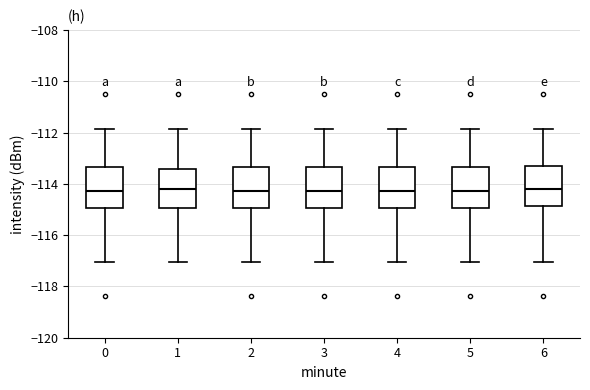

Reading left to right, transcribe this box plot: for each box, give where its median line is, the range the box spans, and where its two whiskers end, as read against the y-axis. The values are not printed on the chart, so give them approximately, as read against the axis.

0: median -114.2, box -115.0 to -113.4, whiskers -117.0 to -111.8
1: median -114.2, box -115.0 to -113.4, whiskers -117.0 to -111.8
2: median -114.2, box -115.0 to -113.4, whiskers -117.0 to -111.8
3: median -114.2, box -115.0 to -113.4, whiskers -117.0 to -111.8
4: median -114.2, box -115.0 to -113.4, whiskers -117.0 to -111.8
5: median -114.2, box -115.0 to -113.4, whiskers -117.0 to -111.8
6: median -114.2, box -114.8 to -113.4, whiskers -117.0 to -111.8